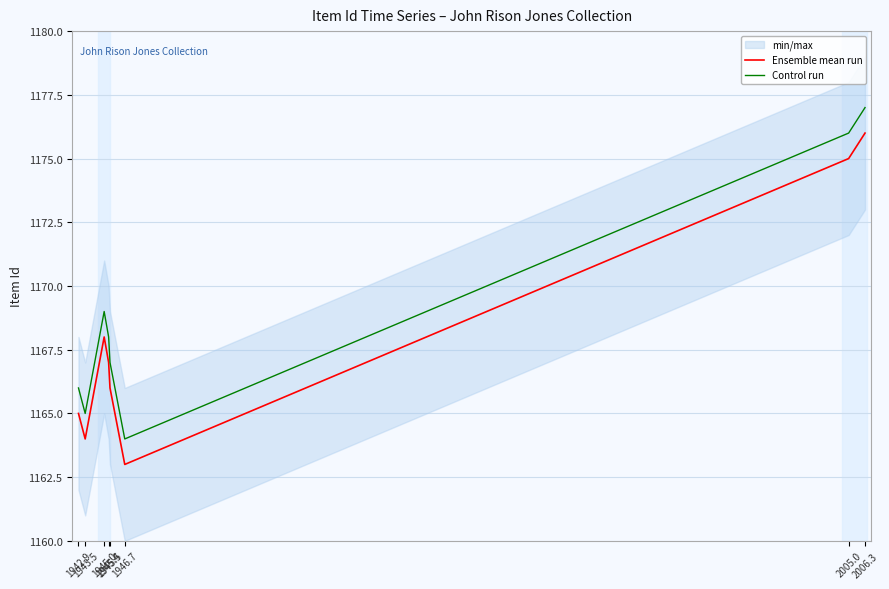

Which series has the largest total across all categories?

Control run